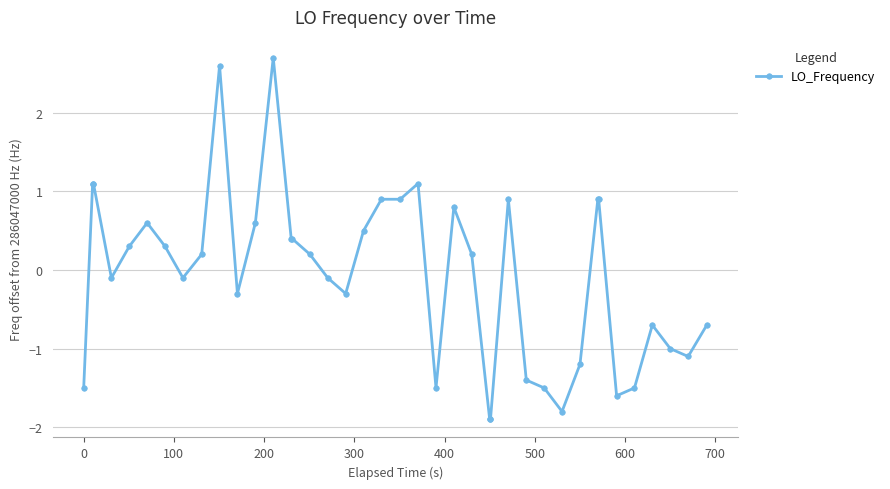

What is the maximum value shown in the chart?

2.7